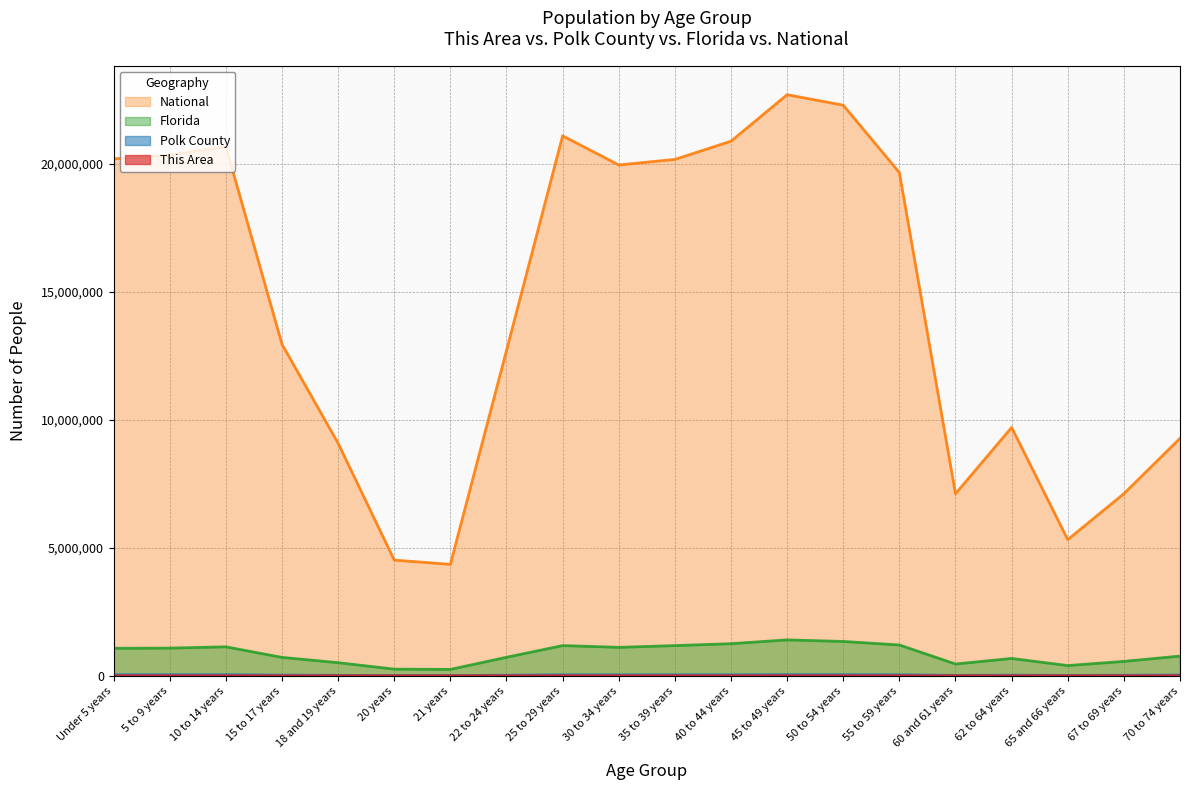

How many lines are shown in the chart?

4